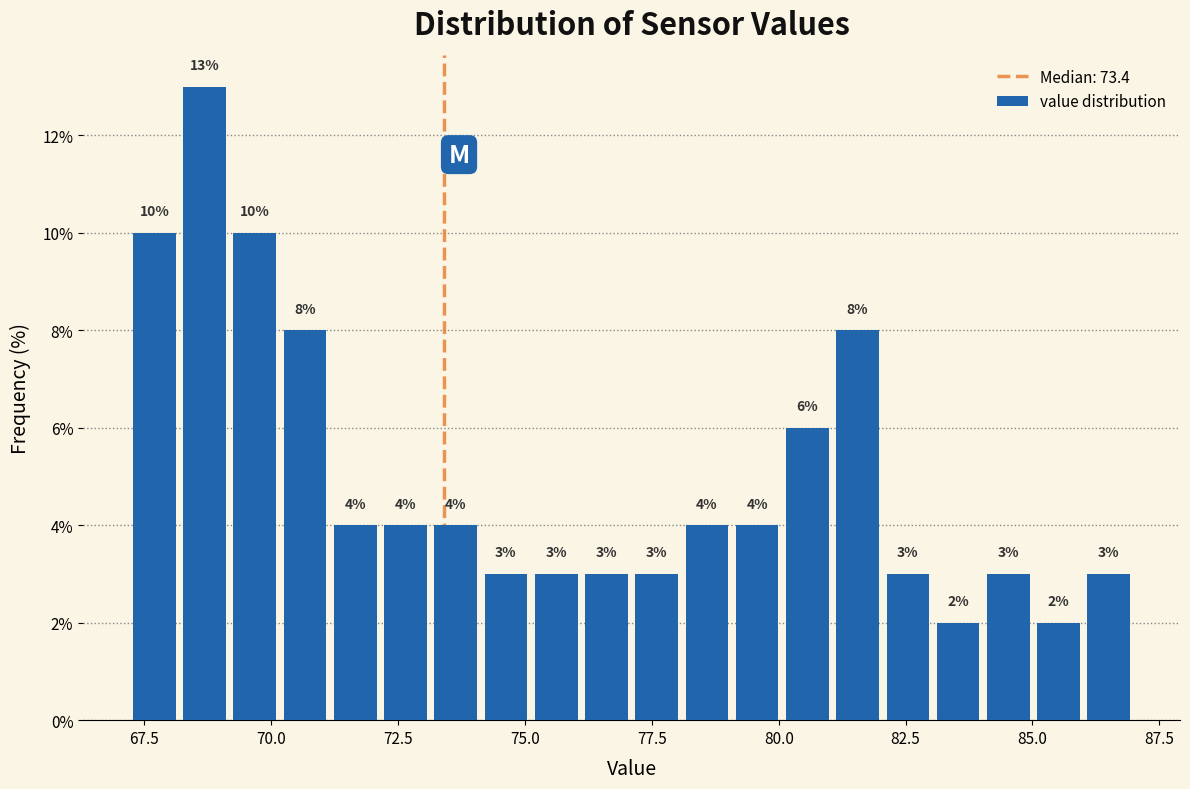

Read against the x-axis, roughly where is the centre of the tallest bar?

68.5